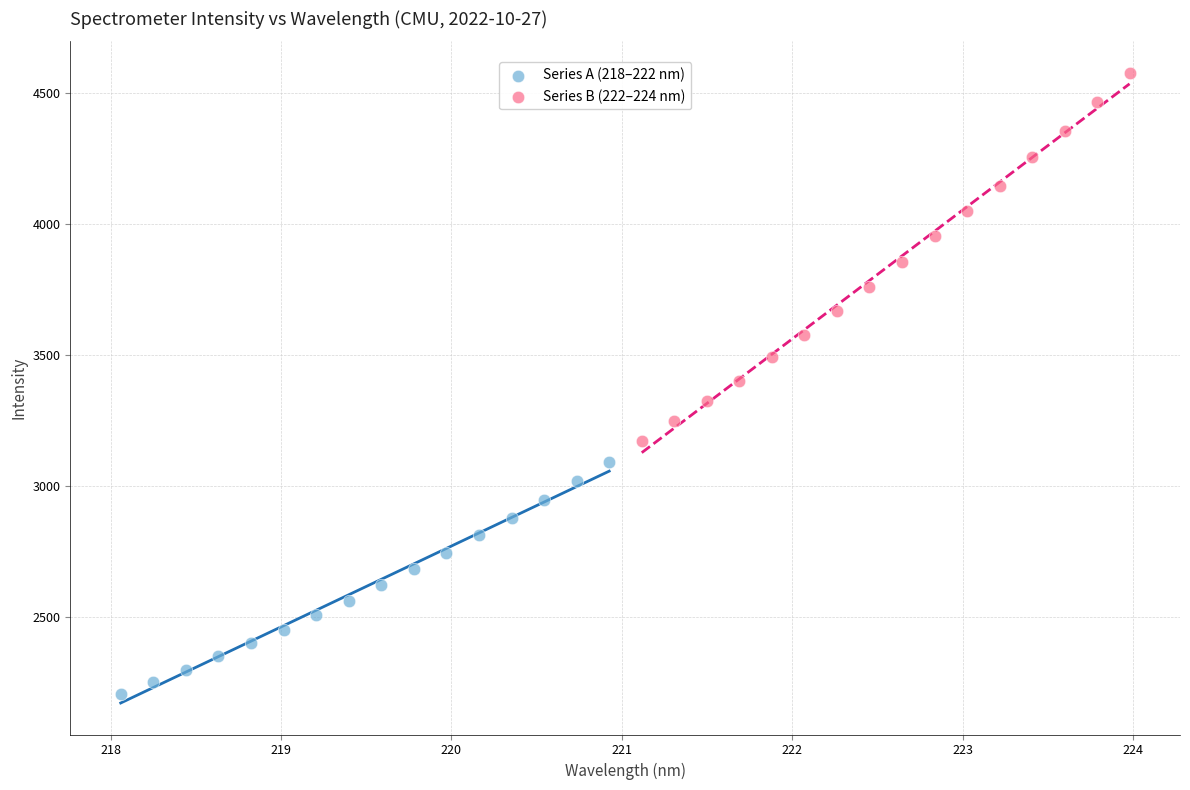

Which series has the largest Y range (max minus min)?

Series B (222–224 nm)